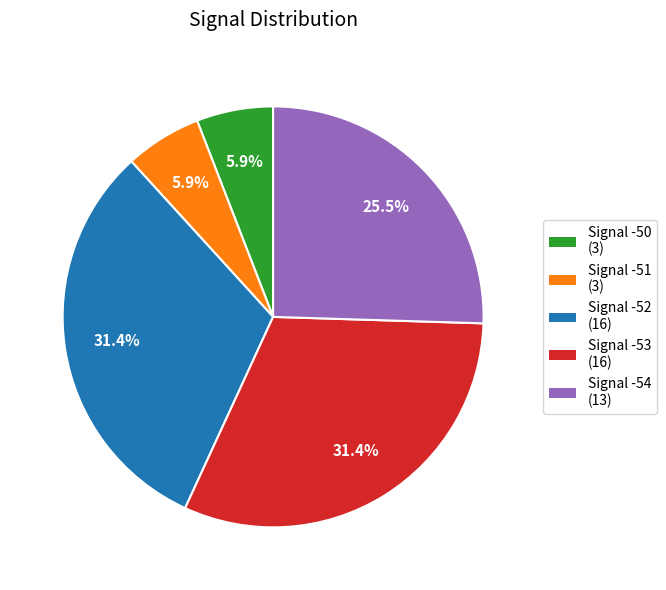

Between Signal -52 (16) and Signal -50 (3), which is larger?

Signal -52 (16)